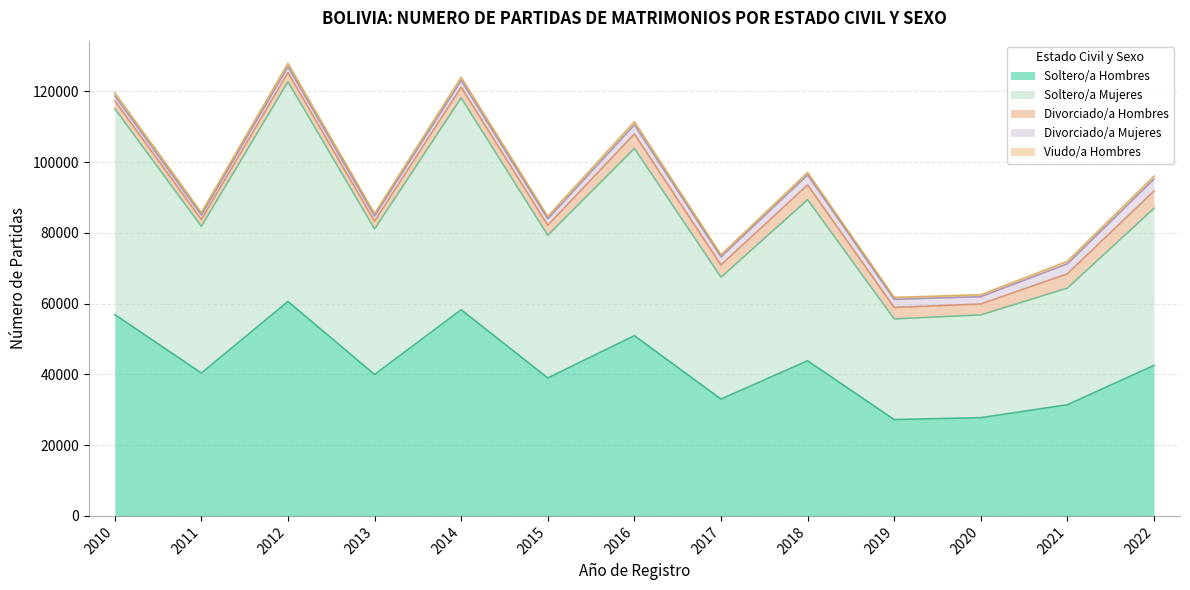

Does the chart have visible grid lines?

Yes